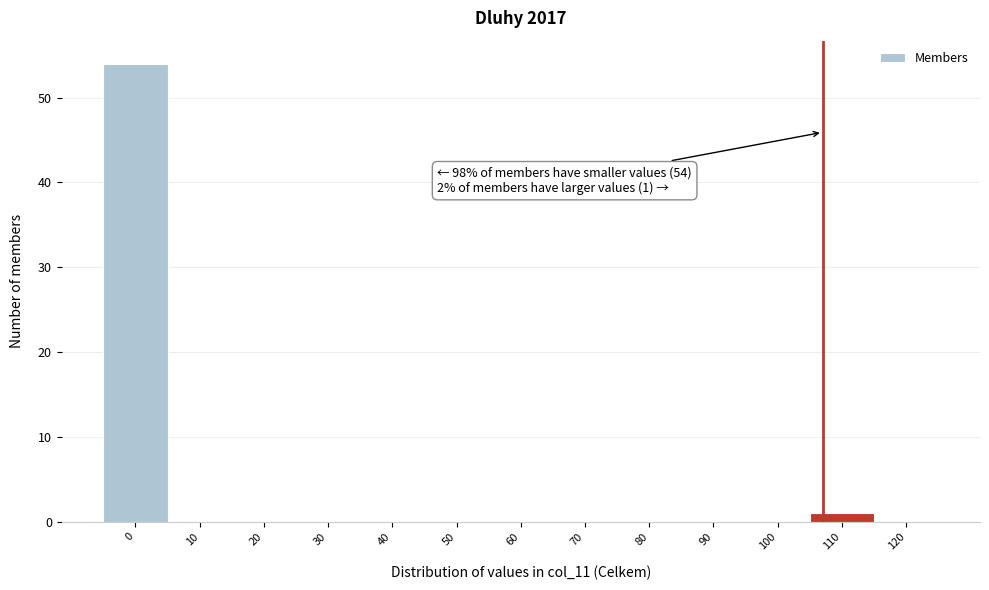

Reading left to right, list all the values displayed in this chart.

0=54	10=0	20=0	30=0	40=0	50=0	60=0	70=0	80=0	90=0	100=0	110=1	120=0